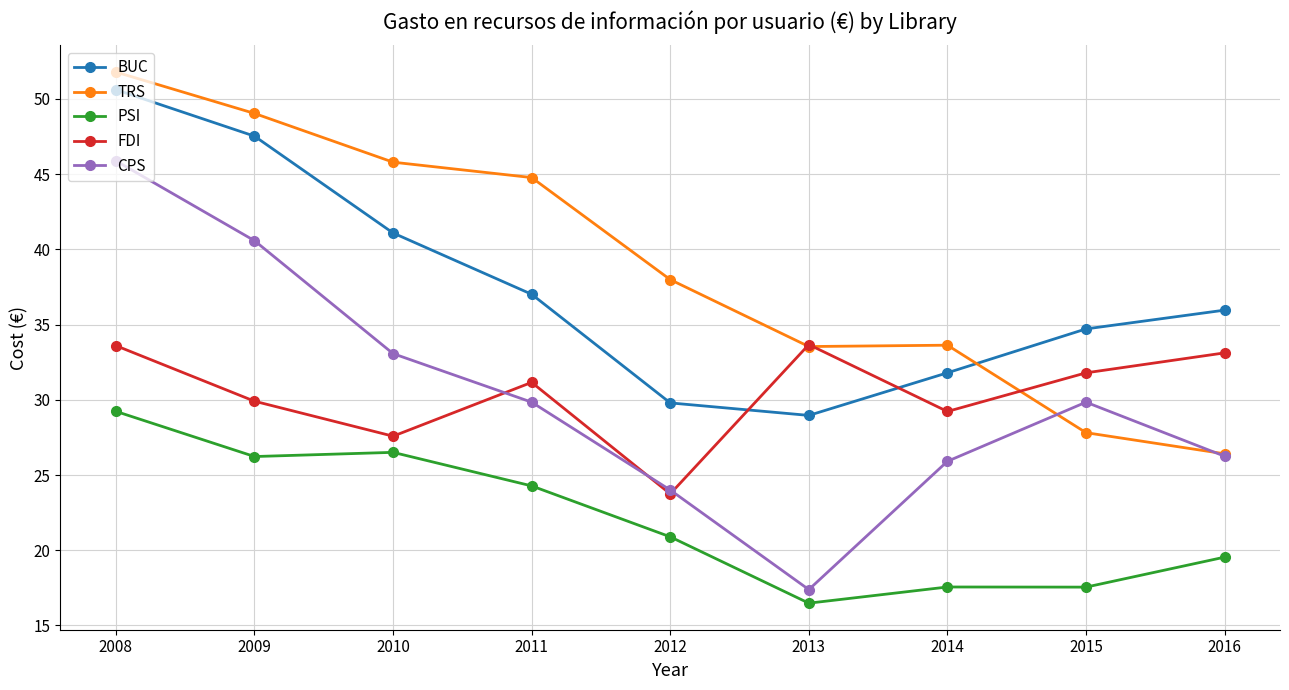

Rank the series at 2009 from lowest to highest value.

PSI, FDI, CPS, BUC, TRS